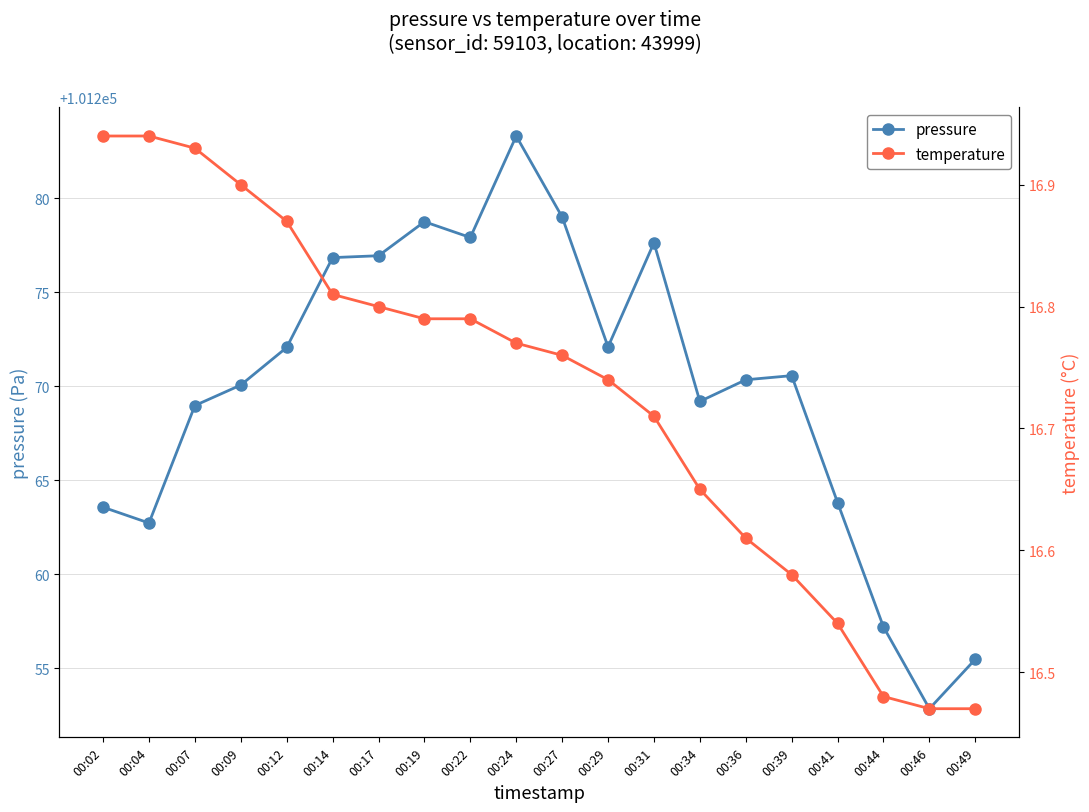

What is the difference between the pressure values at 00:44 and 00:27?

21.8